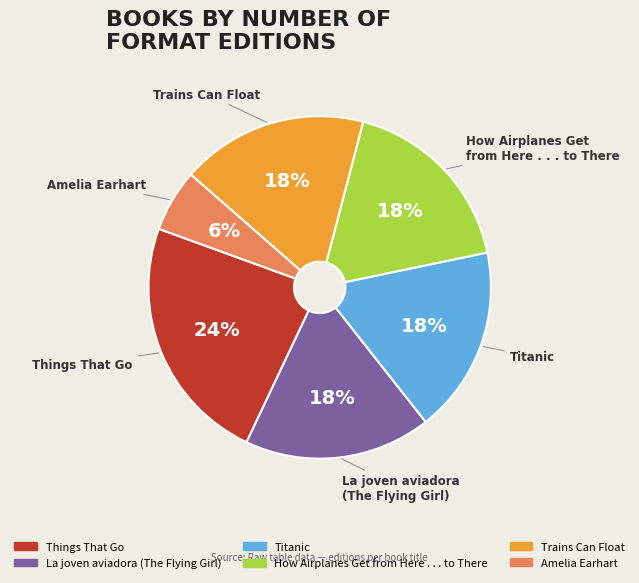

Is there any slice that represents more than half of the pie?

No